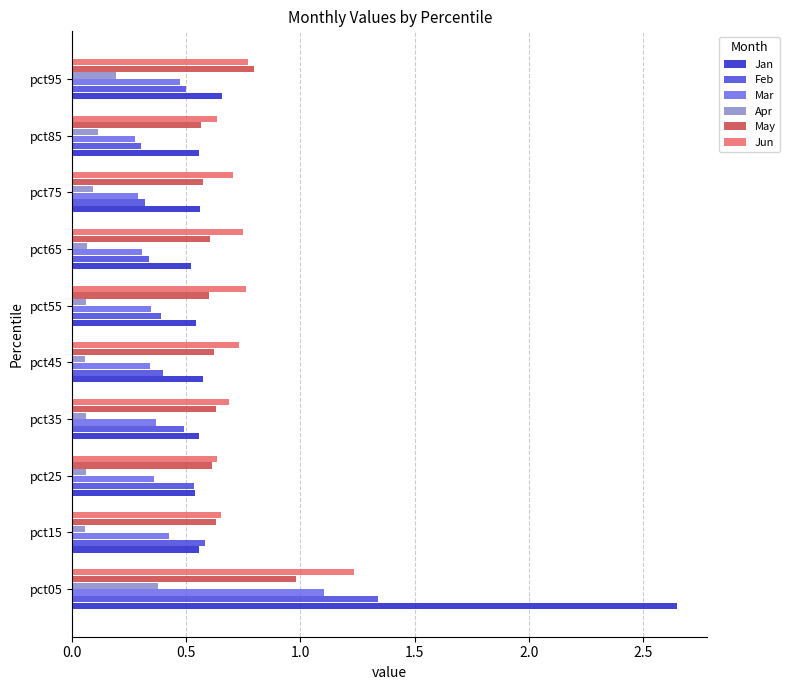

What are all the series names shown in the legend?

Jan, Feb, Mar, Apr, May, Jun